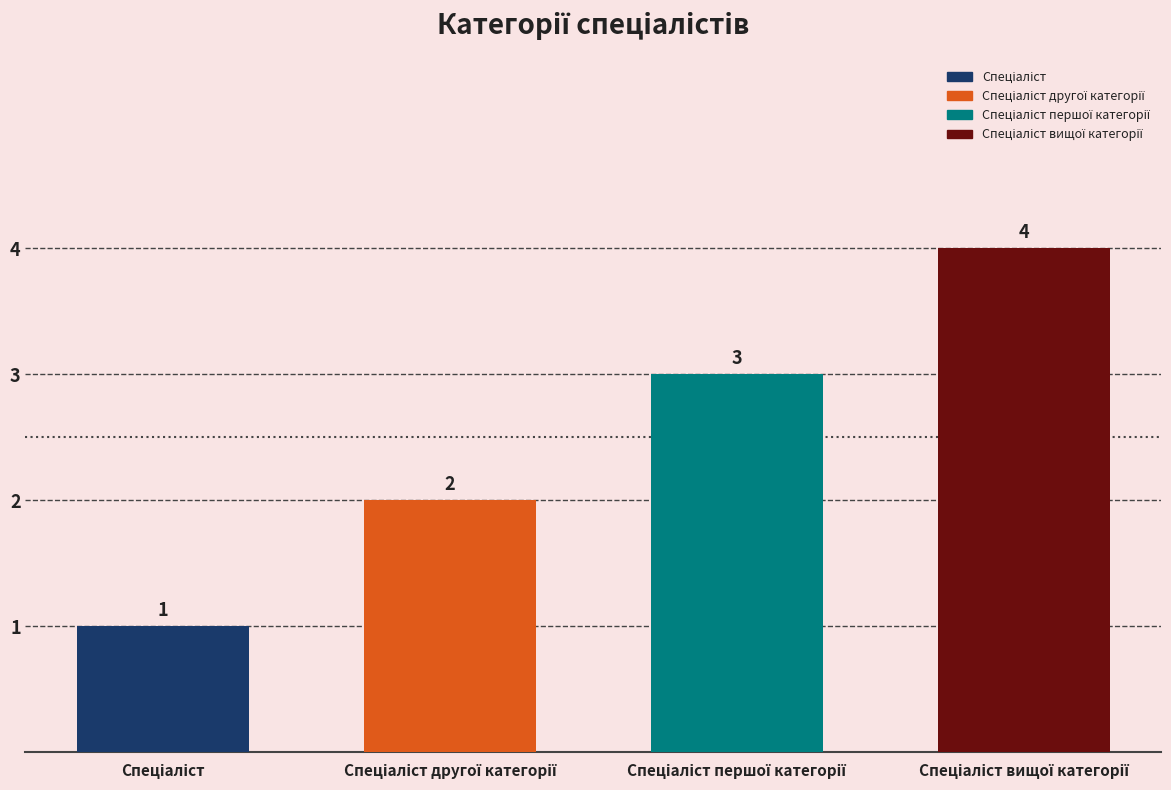

Which has a higher value, Спеціаліст другої категорії or Спеціаліст першої категорії?

Спеціаліст першої категорії